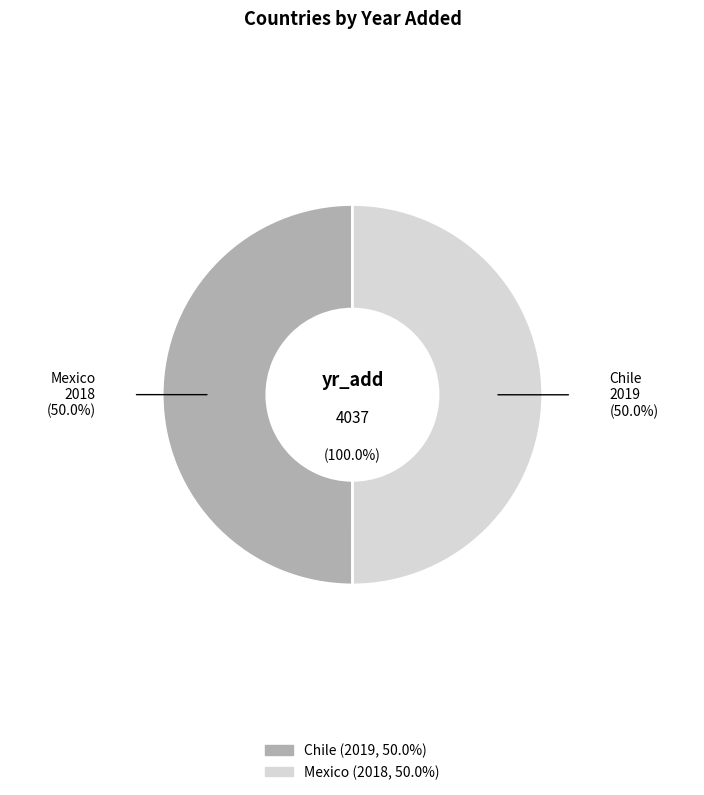

What is the change in value from Chile to Mexico?

-1